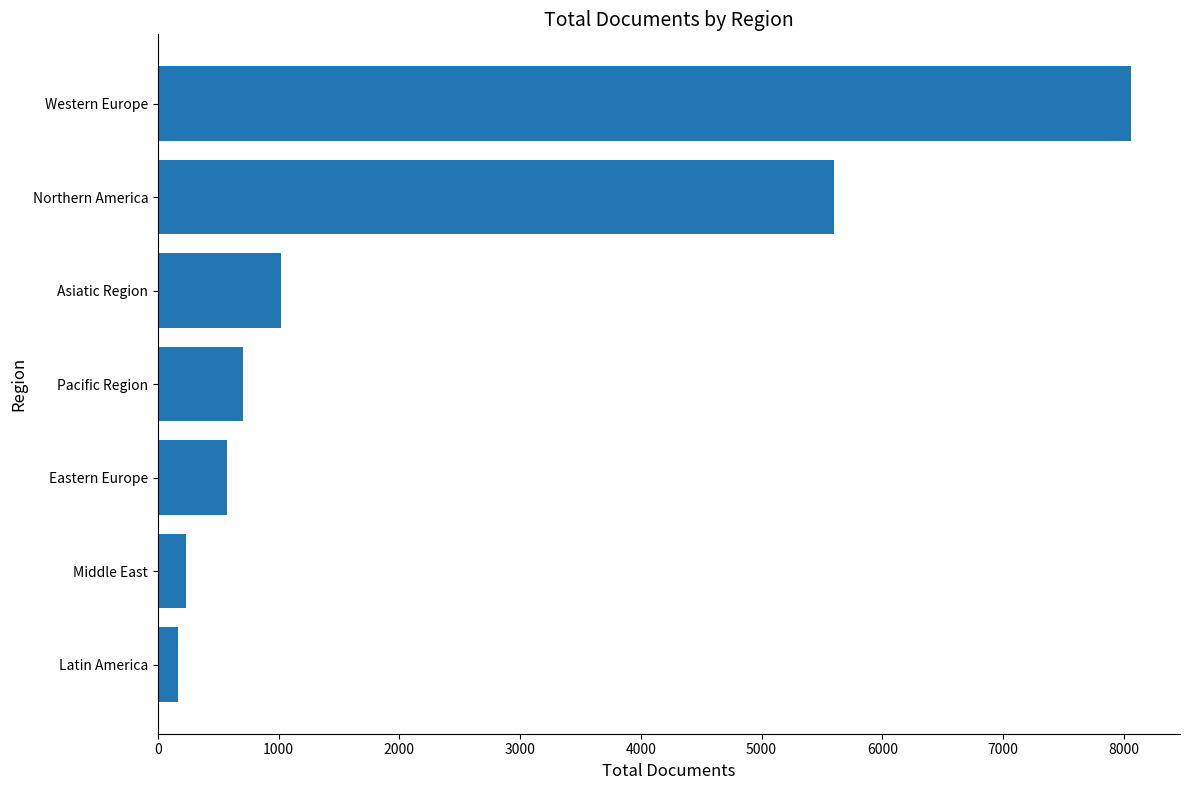

At which label is the value closest to 4116?

Northern America